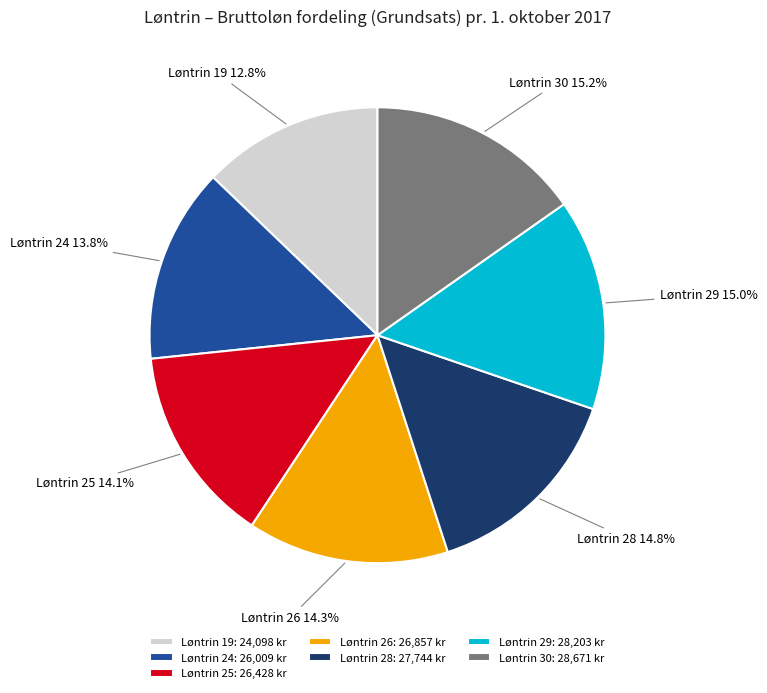

Is there any slice that represents more than half of the pie?

No